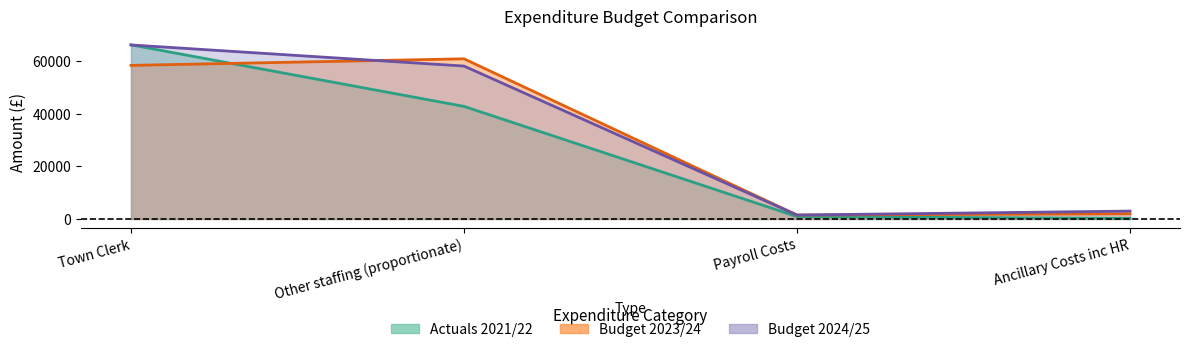

At which category does Budget 2023/24 reach its first local valley?

Payroll Costs